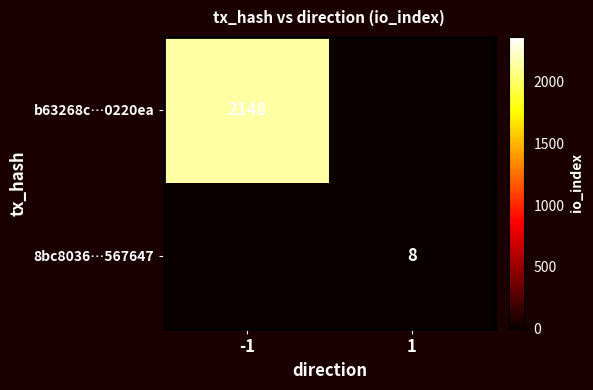

True or false: 8bc8036…567647 has a value of 8 at 1.

True